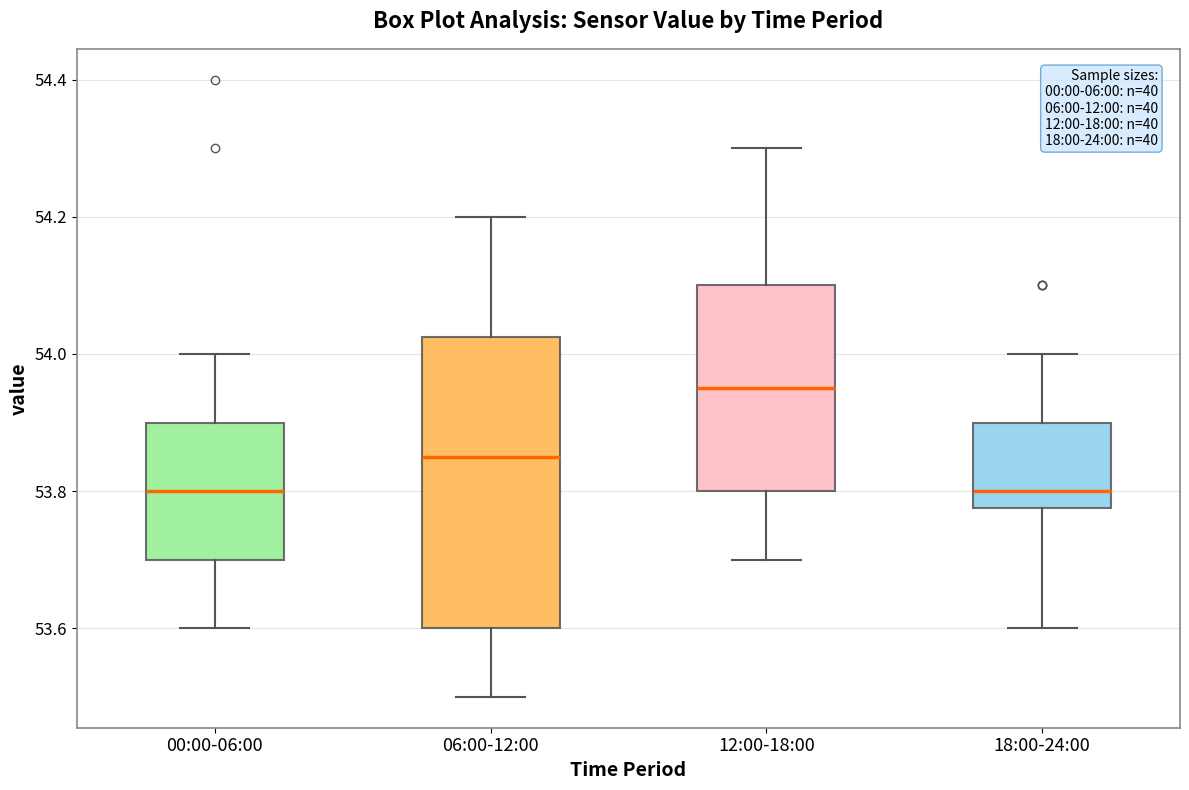

Where does the lower whisker of the box for 18:00-24:00 end on the y-axis? The values are not printed on the chart, so give them approximately, as read against the axis.

53.60